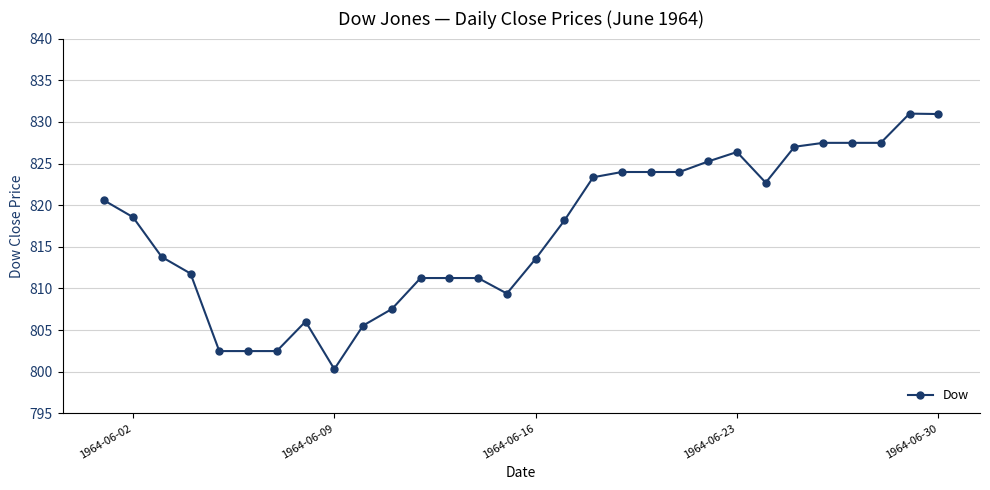

How many categories are shown in the chart?

30